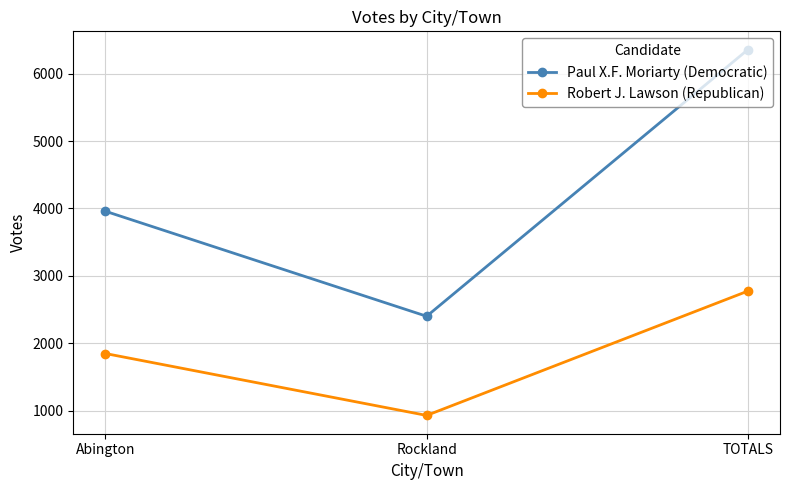

The Paul X.F. Moriarty (Democratic) series shows 6357 at TOTALS. True or false?

True